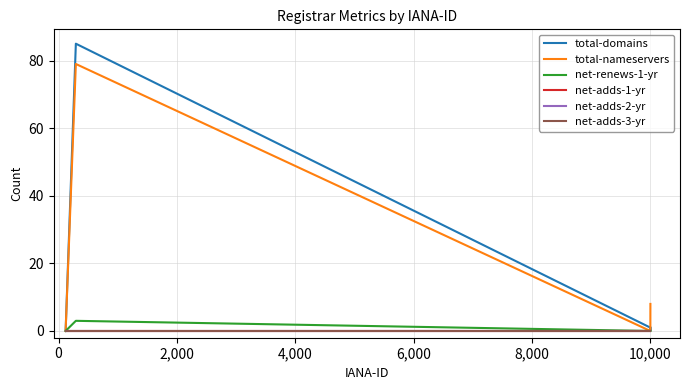

How many total-nameservers values are between 0 and 8?

4